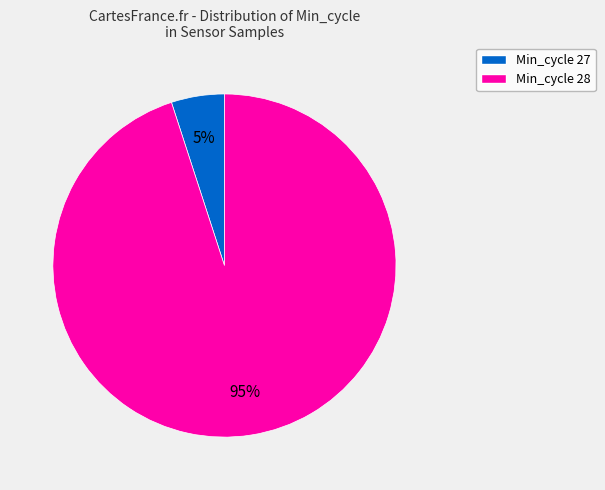

Does any single category account for the majority?

Yes